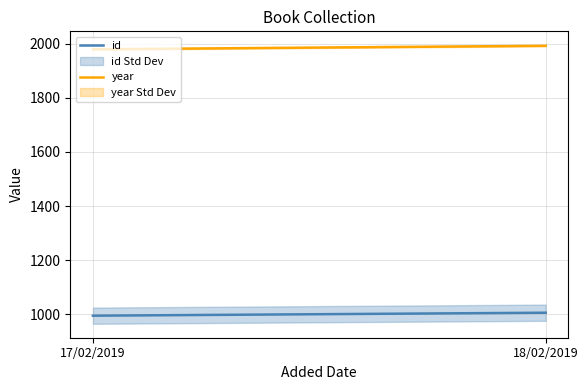

Which has a higher value, 18/02/2019 or 17/02/2019?

18/02/2019